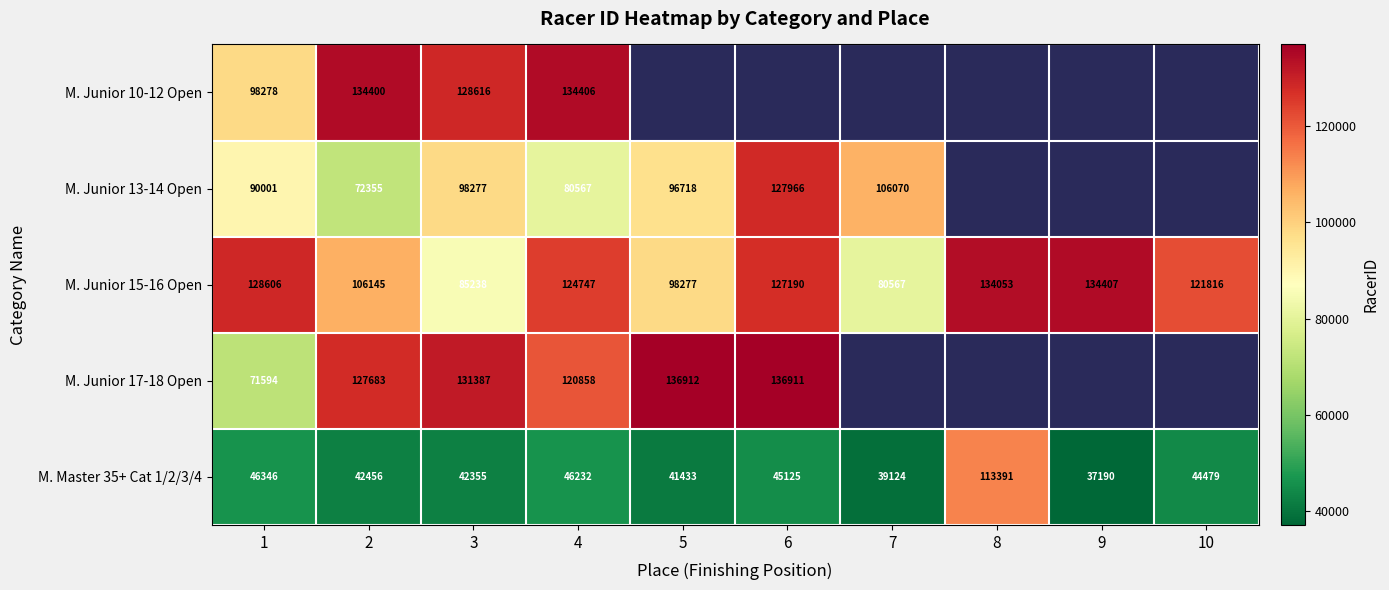

Between 3 and 4, which series saw the biggest shift?

M. Junior 15-16 Open